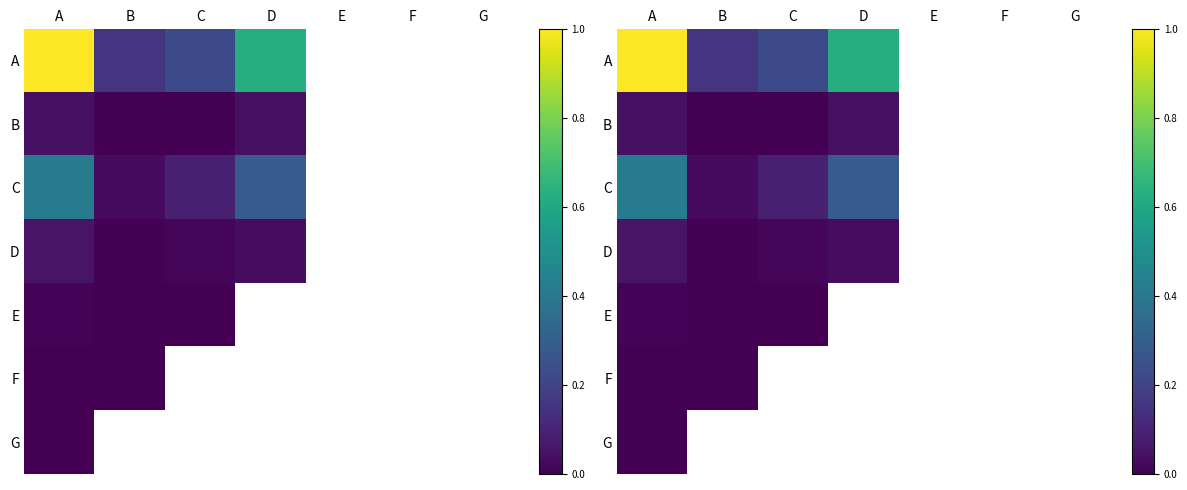

At how many categories does at least one series exceed 0?

4